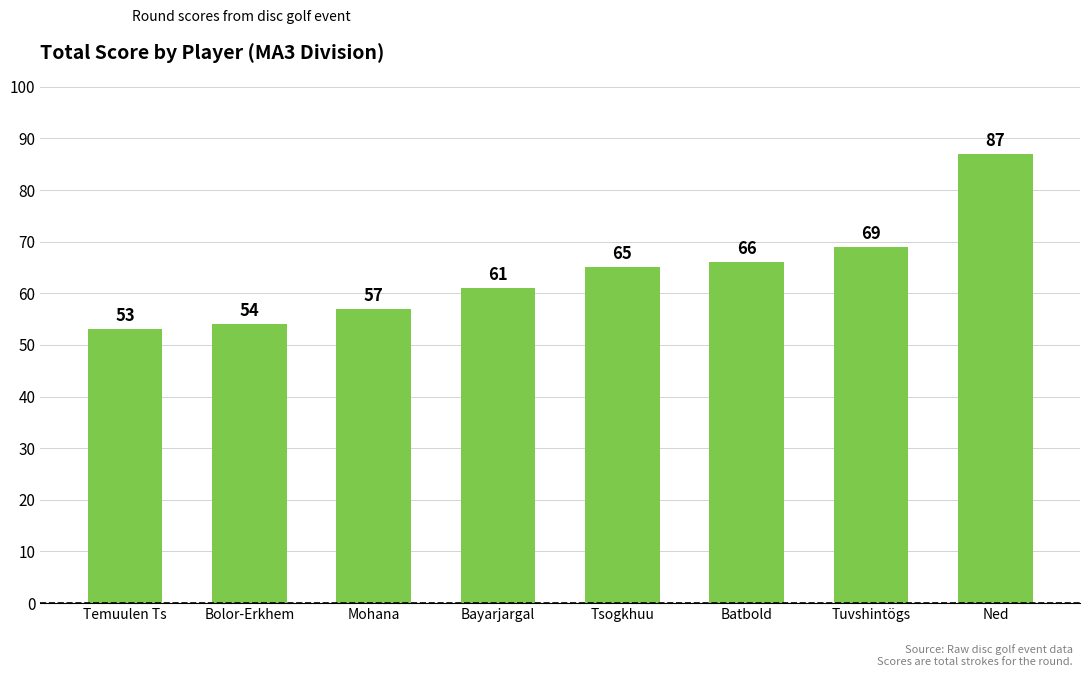

Approximately how many times larger is the value at Tuvshintögs compared to Ned?

0.8